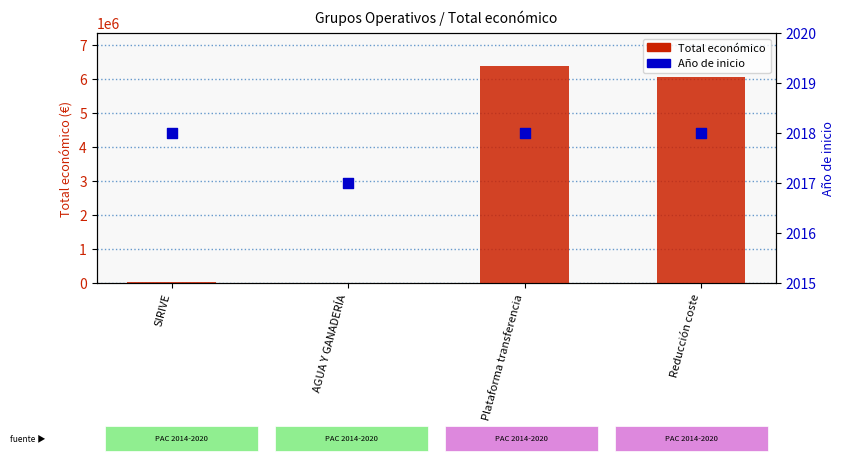

Which series reaches the minimum Y coordinate?

Año de inicio